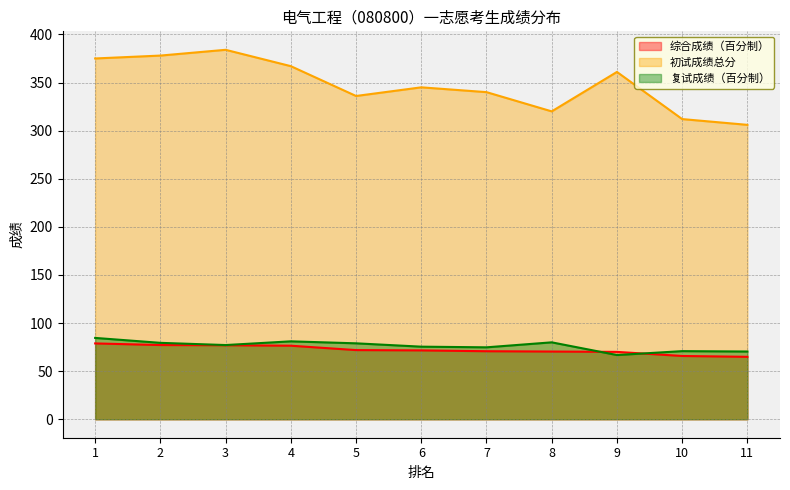

Between 6 and 10, which is larger?

6